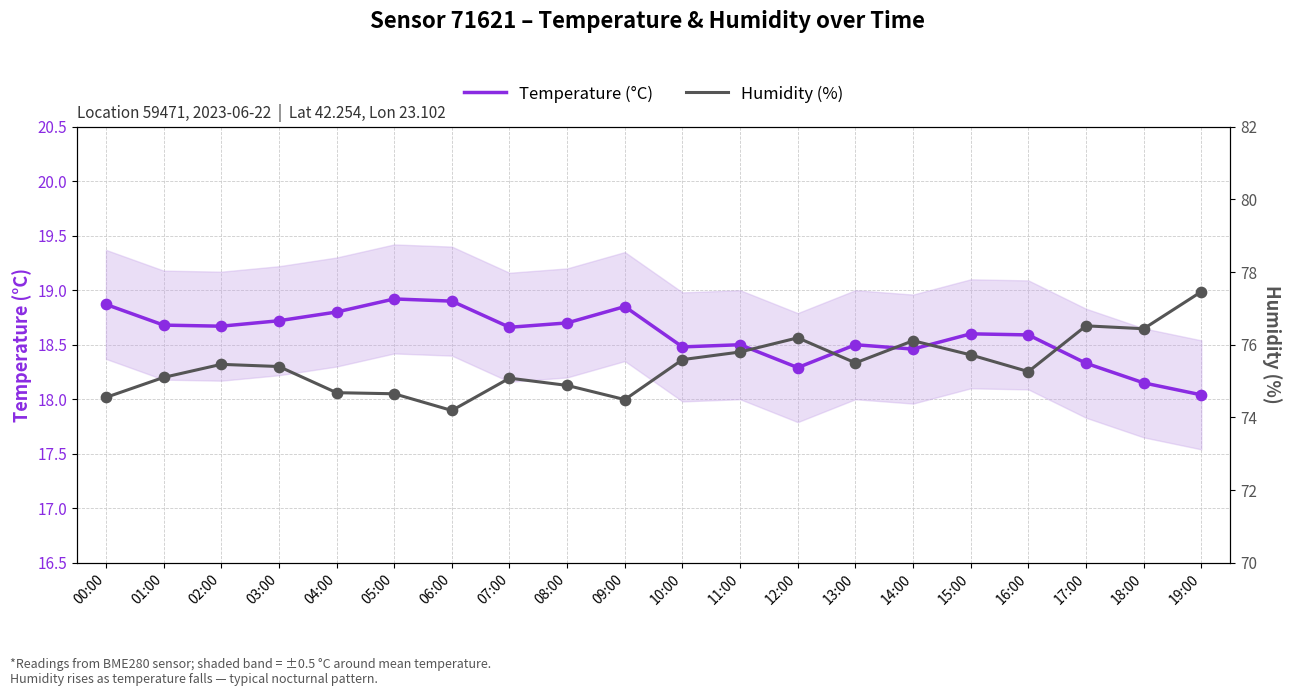

Which series has the largest Y range (max minus min)?

Humidity (%)